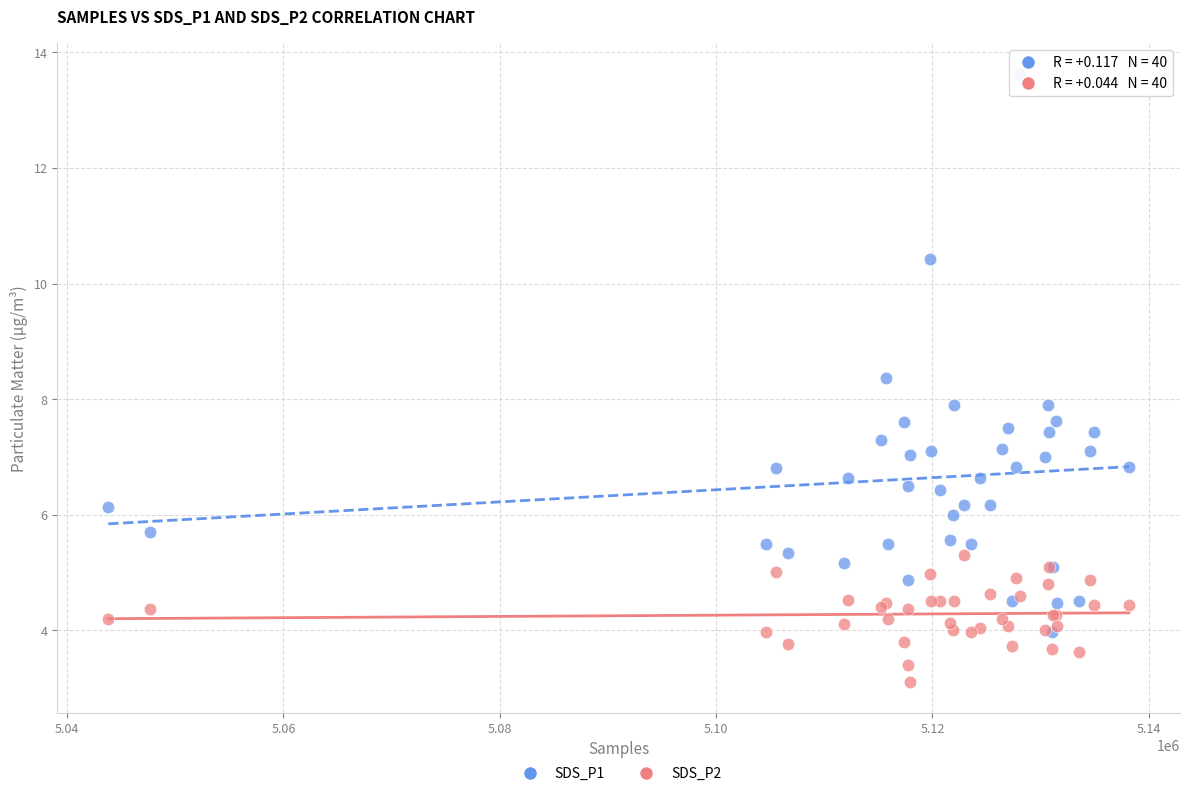

Which series contains the lowest Y value?

SDS_P2